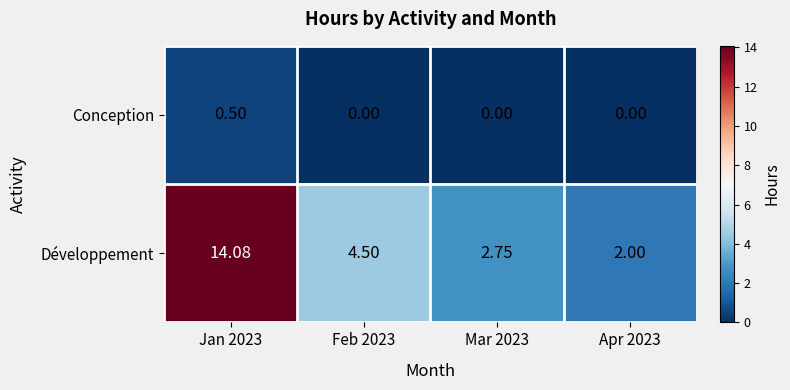

List the series in order of their overall mean, lowest first.

Conception, Développement